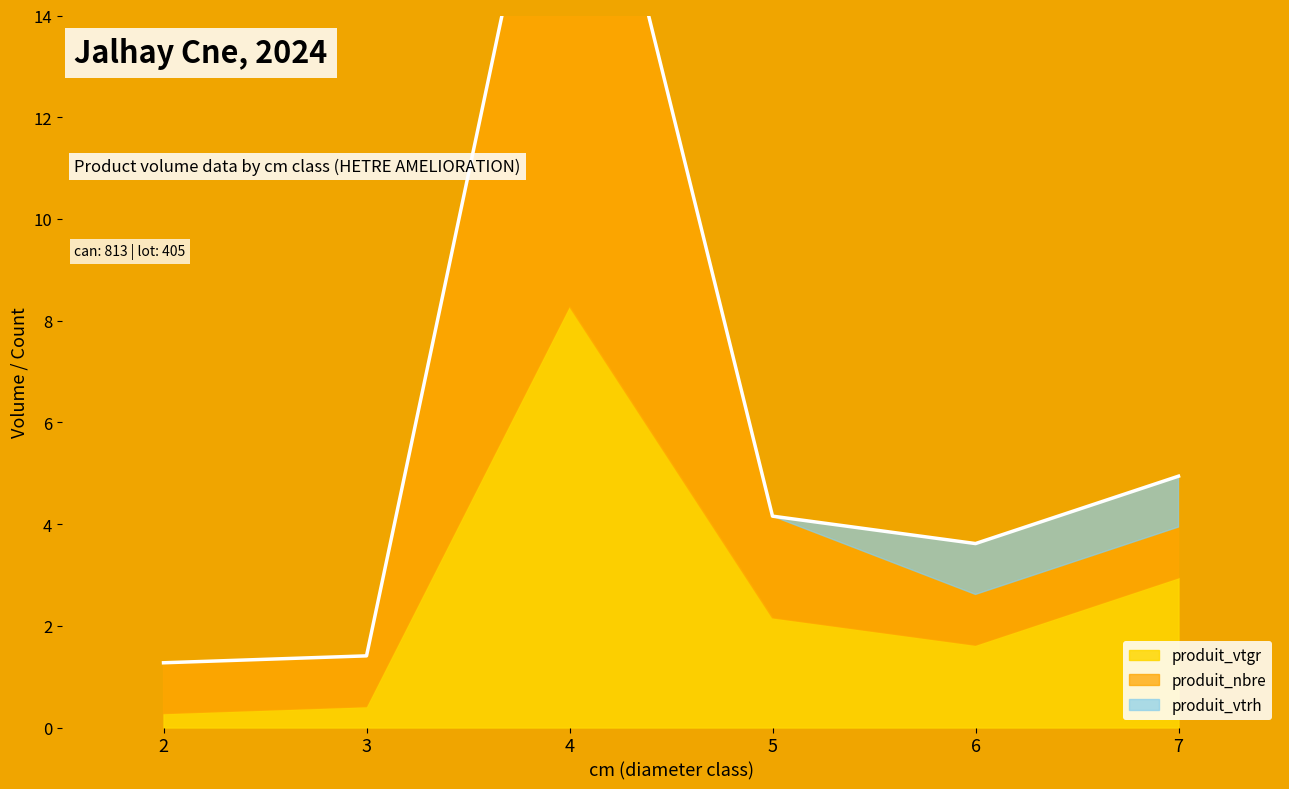

What is the difference between the produit_vtgr values at 3 and 5?

1.7